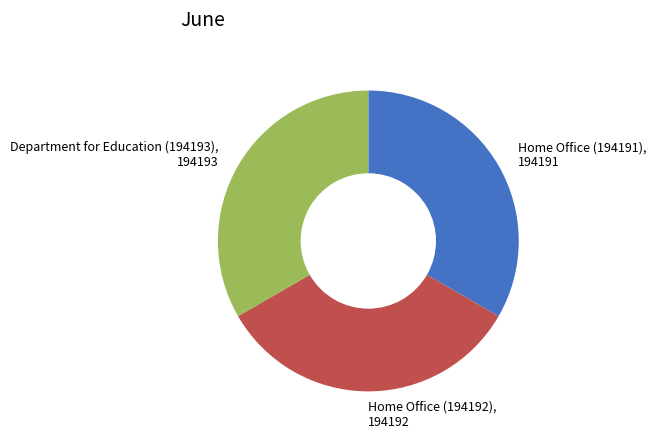

Approximately how many times larger is the value at Home Office (194191), 194191 compared to Department for Education (194193), 194193?

1.0